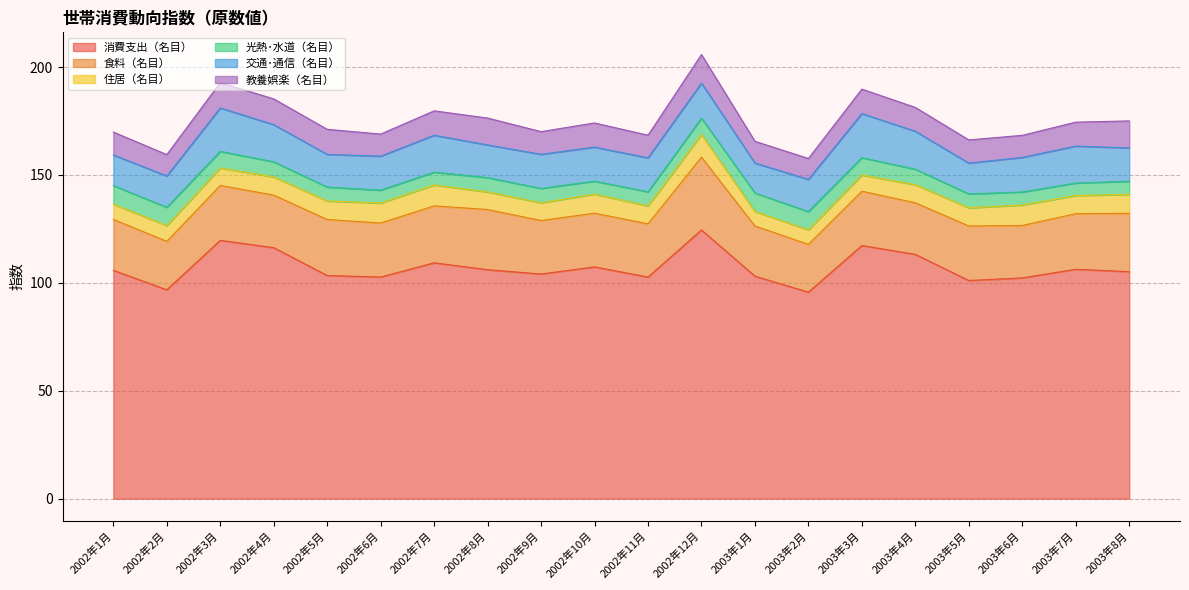

Reading left to right, extract all data points from this chart.

消費支出（名目）: 2002年1月=105.8	2002年2月=96.8	2002年3月=119.7	2002年4月=116.3	2002年5月=103.4	2002年6月=102.7	2002年7月=109.3	2002年8月=106.1	2002年9月=104.1	2002年10月=107.4	2002年11月=102.7	2002年12月=124.5	2003年1月=103.1	2003年2月=95.7	2003年3月=117.3	2003年4月=113.2	2003年5月=101.1	2003年6月=102.3	2003年7月=106.3	2003年8月=105.2
食料（名目）: 2002年1月=23.6	2002年2月=22.4	2002年3月=25.5	2002年4月=24.3	2002年5月=26.0	2002年6月=25.0	2002年7月=26.4	2002年8月=27.9	2002年9月=24.8	2002年10月=24.9	2002年11月=24.7	2002年12月=33.8	2003年1月=23.2	2003年2月=22.1	2003年3月=25.2	2003年4月=23.9	2003年5月=25.2	2003年6月=24.3	2003年7月=25.8	2003年8月=27.0
住居（名目）: 2002年1月=7.1	2002年2月=7.3	2002年3月=8.1	2002年4月=8.5	2002年5月=8.6	2002年6月=9.3	2002年7月=9.7	2002年8月=8.2	2002年9月=8.2	2002年10月=8.8	2002年11月=8.3	2002年12月=10.5	2003年1月=6.7	2003年2月=6.7	2003年3月=7.5	2003年4月=8.4	2003年5月=8.4	2003年6月=9.5	2003年7月=8.4	2003年8月=8.8
光熱･水道（名目）: 2002年1月=8.6	2002年2月=8.5	2002年3月=7.7	2002年4月=7.0	2002年5月=6.5	2002年6月=6.0	2002年7月=6.0	2002年8月=6.6	2002年9月=6.7	2002年10月=6.0	2002年11月=6.5	2002年12月=7.6	2003年1月=8.6	2003年2月=8.4	2003年3月=8.0	2003年4月=7.2	2003年5月=6.4	2003年6月=6.0	2003年7月=5.8	2003年8月=6.1
交通･通信（名目）: 2002年1月=14.2	2002年2月=14.5	2002年3月=20.1	2002年4月=17.2	2002年5月=15.1	2002年6月=15.7	2002年7月=17.1	2002年8月=15.2	2002年9月=15.8	2002年10月=15.8	2002年11月=15.7	2002年12月=16.2	2003年1月=13.9	2003年2月=14.9	2003年3月=20.4	2003年4月=17.6	2003年5月=14.3	2003年6月=16.0	2003年7月=17.1	2003年8月=15.5
教養娯楽（名目）: 2002年1月=10.6	2002年2月=9.9	2002年3月=11.7	2002年4月=11.9	2002年5月=11.6	2002年6月=10.2	2002年7月=11.3	2002年8月=12.4	2002年9月=10.5	2002年10月=11.2	2002年11月=10.5	2002年12月=13.2	2003年1月=10.1	2003年2月=9.7	2003年3月=11.3	2003年4月=11.0	2003年5月=10.8	2003年6月=10.2	2003年7月=11.1	2003年8月=12.5